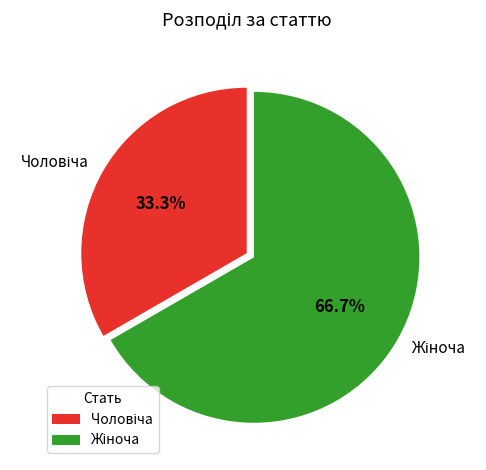

Does any single category account for the majority?

Yes